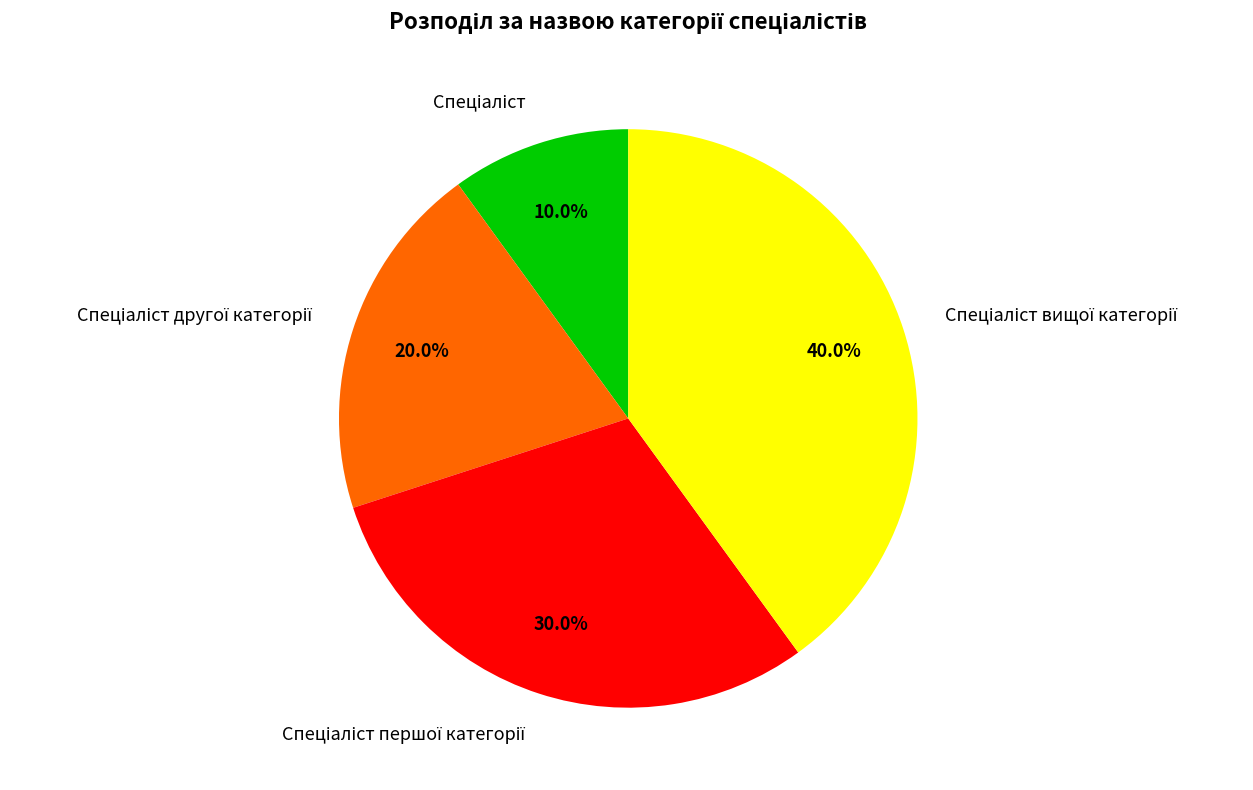

Is there any slice that represents more than half of the pie?

No